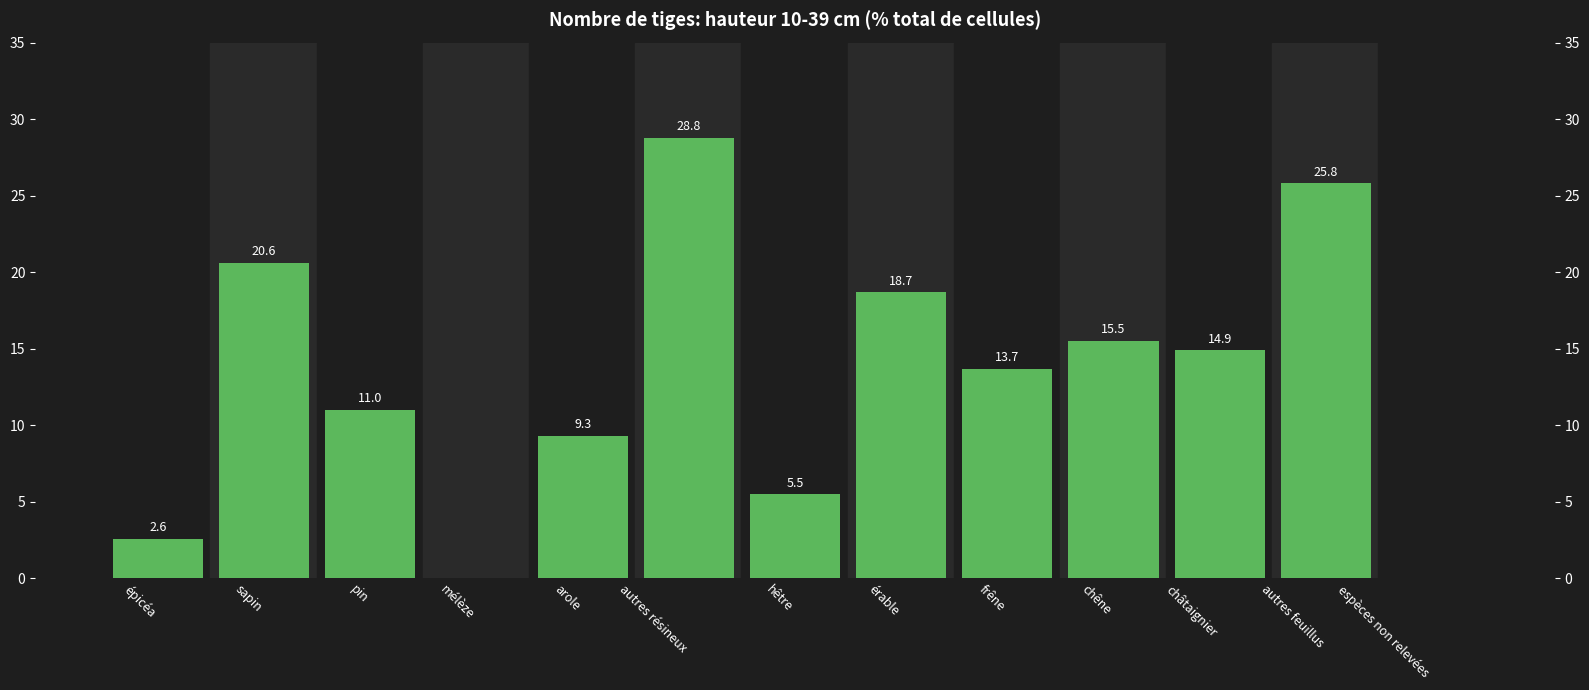

What is the label of the 8th bar from the left?

érable